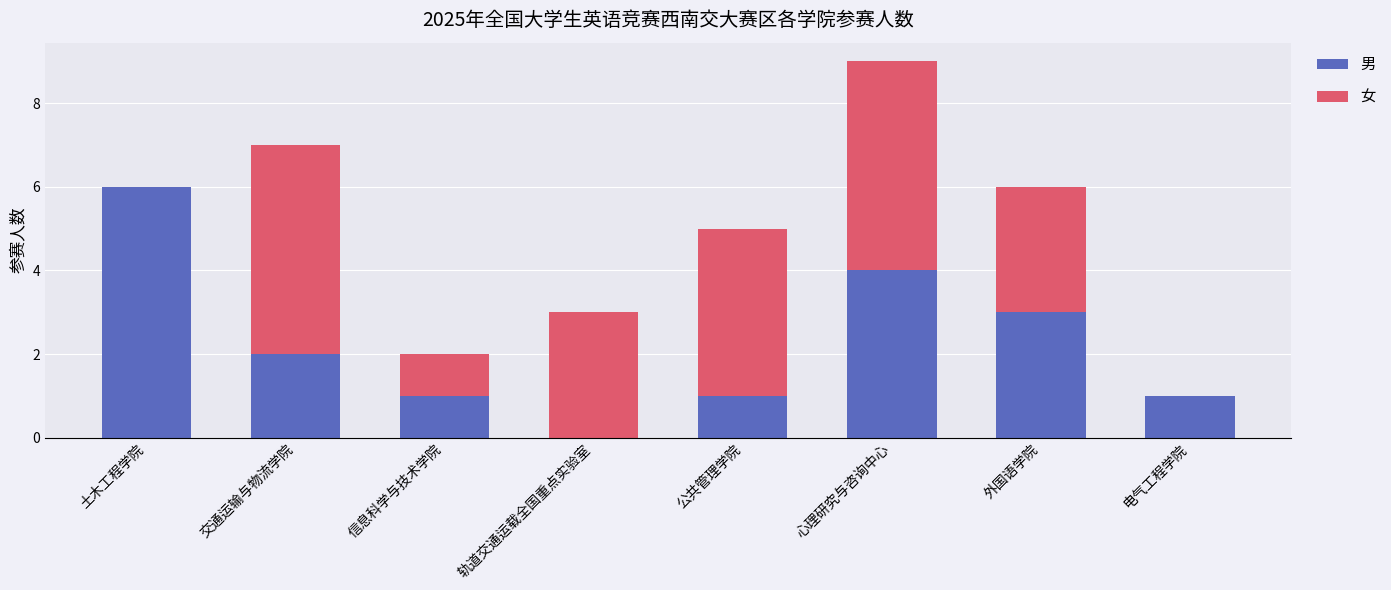

At which category is the sum across all series the highest?

心理研究与咨询中心